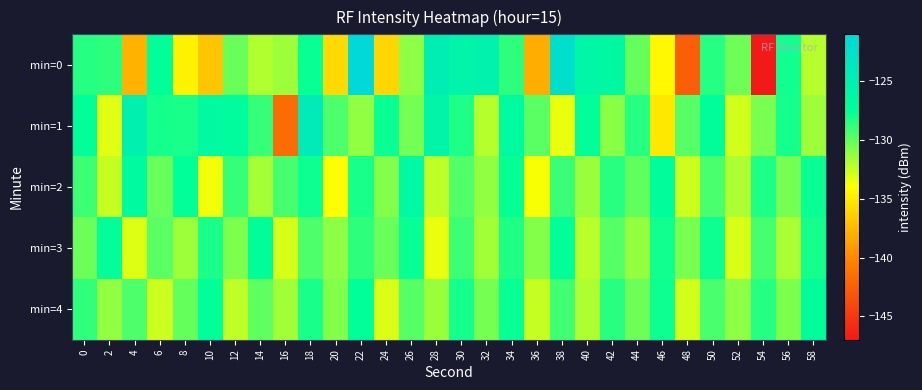

What is the maximum value shown in the chart?

-121.2